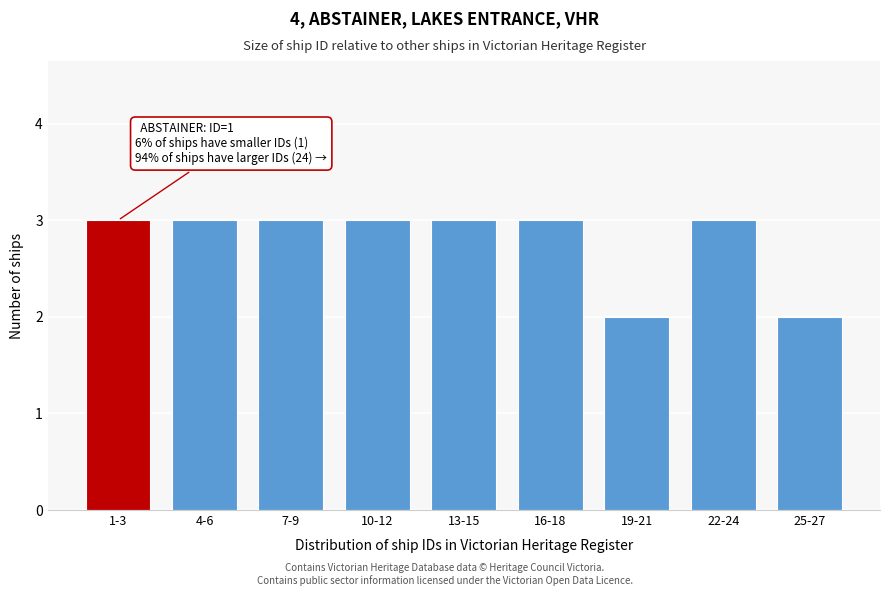

Reading left to right, what are all the values shown in this chart?

1-3=3	4-6=3	7-9=3	10-12=3	13-15=3	16-18=3	19-21=2	22-24=3	25-27=2